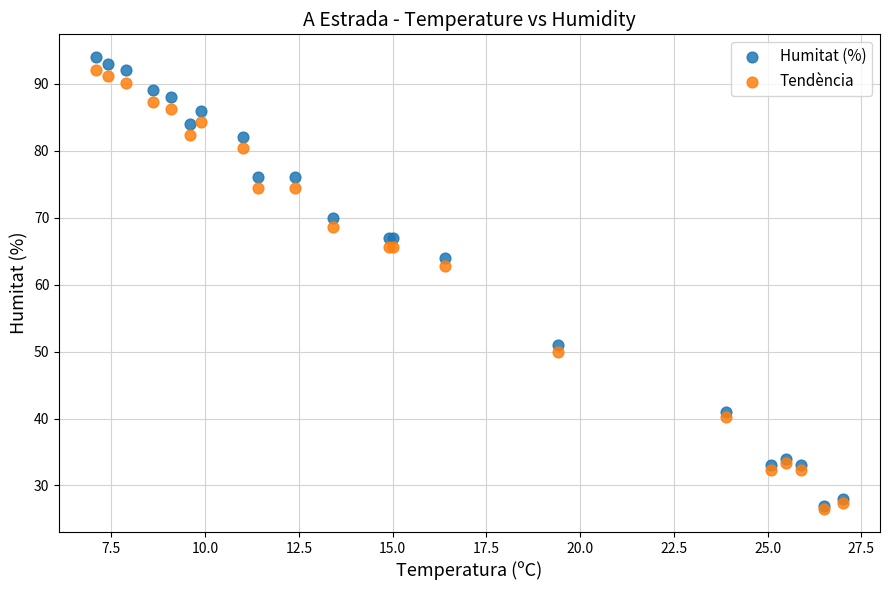

Which series reaches the maximum Y coordinate?

Humitat (%)